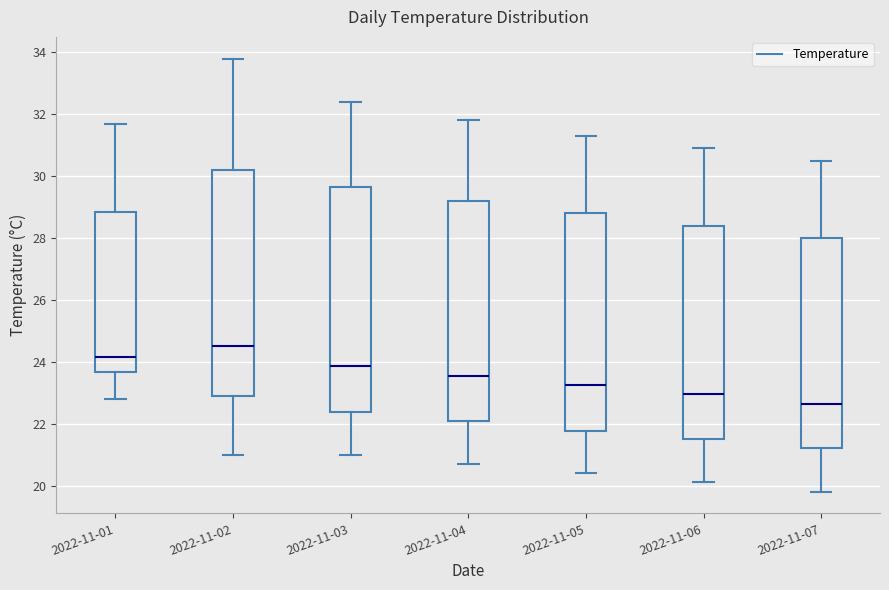

Where is the upper edge of the box for 2022-11-06 on the y-axis? The values are not printed on the chart, so give them approximately, as read against the axis.

28.4